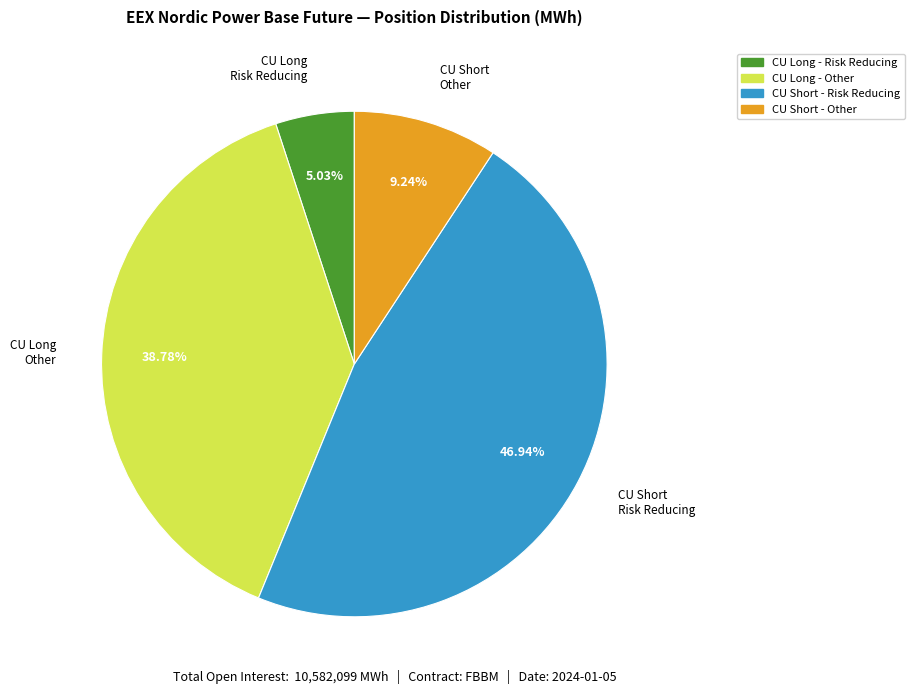

How many segments does this pie chart have?

4